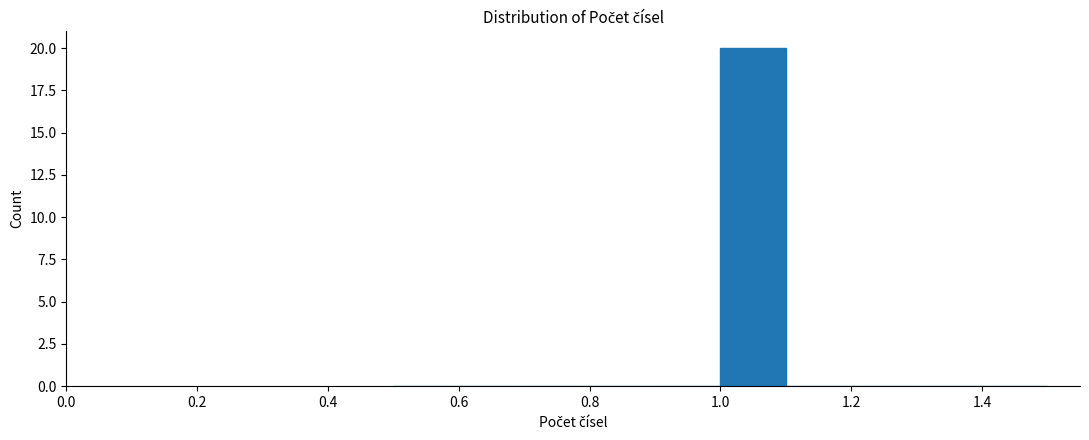

Reading left to right, transcribe this chart: for each bar, give the range it covers on the x-axis and its height. The values are not printed on the chart, so give them approximately, as read against the axis.

0.5 to 0.6: 0
0.6 to 0.7: 0
0.7 to 0.8: 0
0.8 to 0.9: 0
0.9 to 1.0: 0
1.0 to 1.1: 20
1.1 to 1.2: 0
1.2 to 1.3: 0
1.3 to 1.4: 0
1.4 to 1.5: 0